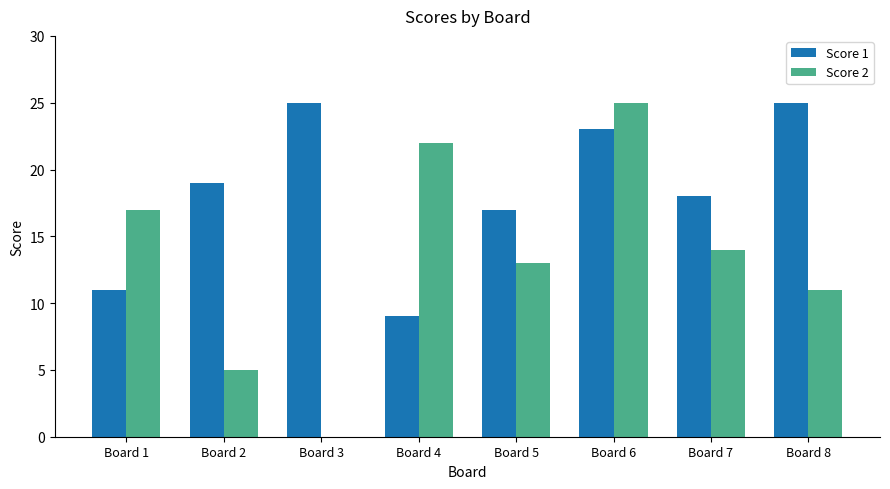

Reading right to left, extract all data points from this chart.

Score 1: 25	18	23	17	9	25	19	11
Score 2: 11	14	25	13	22	0	5	17